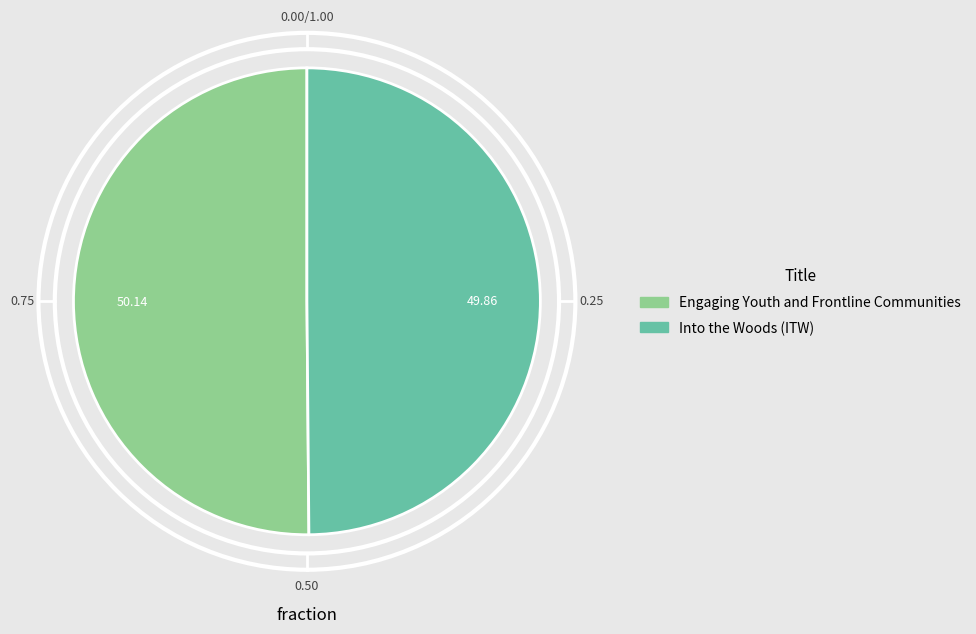

Do Into the Woods (ITW) and Engaging Youth and Frontline Communities together represent more than half of the pie?

Yes